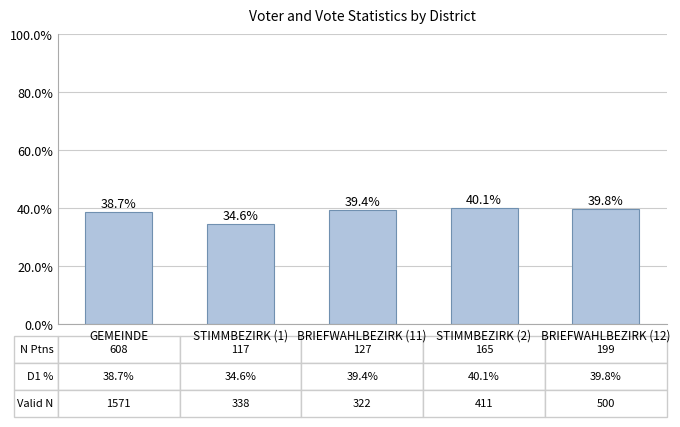

What is the change in value from GEMEINDE to STIMMBEZIRK (1)?

-4.1